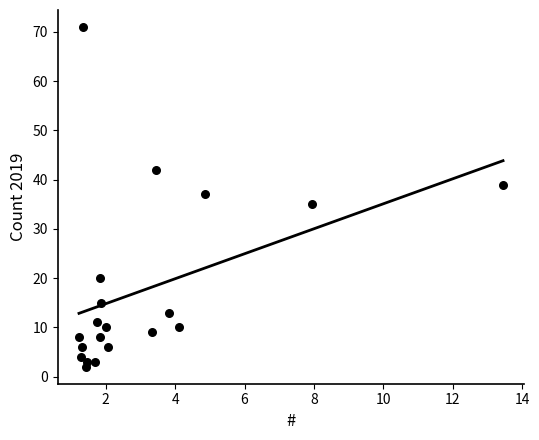

What is the range of Y values (max minus min)?

69